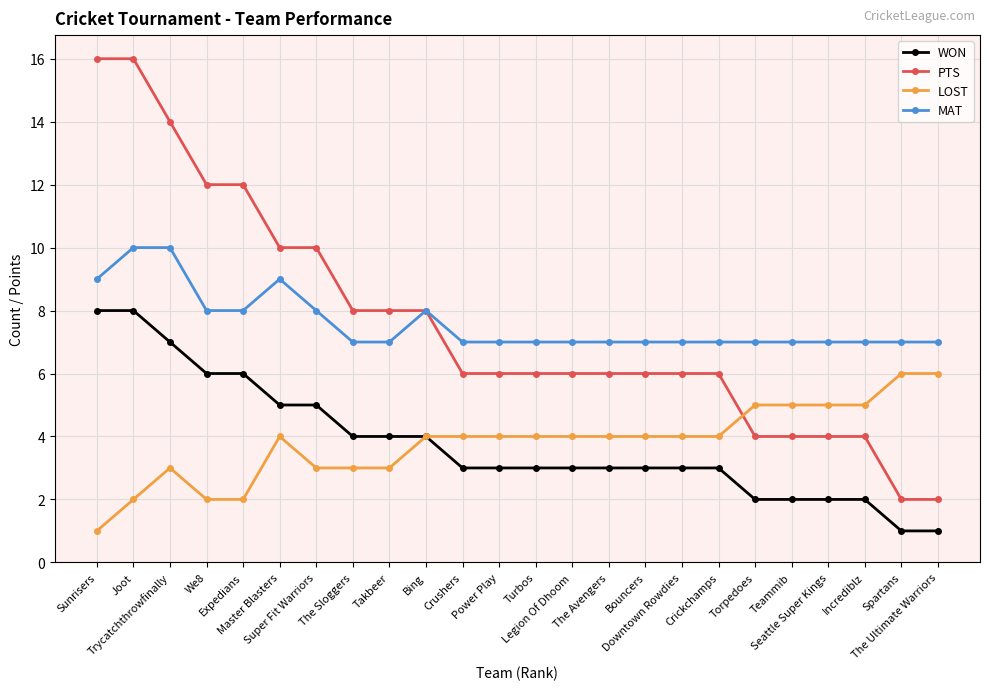

Reading right to left, list all the values displayed in this chart.

WON: 1	1	2	2	2	2	3	3	3	3	3	3	3	3	4	4	4	5	5	6	6	7	8	8
PTS: 2	2	4	4	4	4	6	6	6	6	6	6	6	6	8	8	8	10	10	12	12	14	16	16
LOST: 6	6	5	5	5	5	4	4	4	4	4	4	4	4	4	3	3	3	4	2	2	3	2	1
MAT: 7	7	7	7	7	7	7	7	7	7	7	7	7	7	8	7	7	8	9	8	8	10	10	9